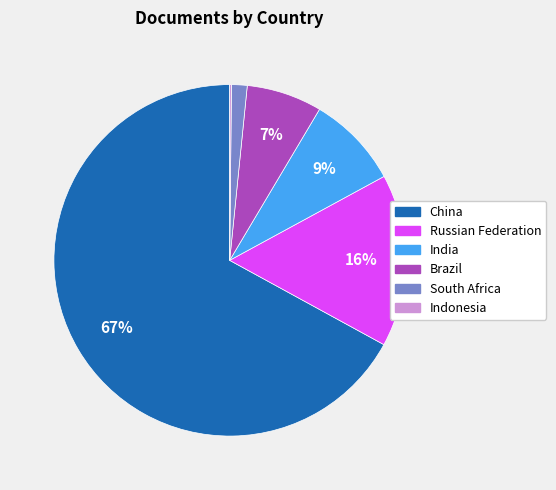

Which slice is the largest?

China